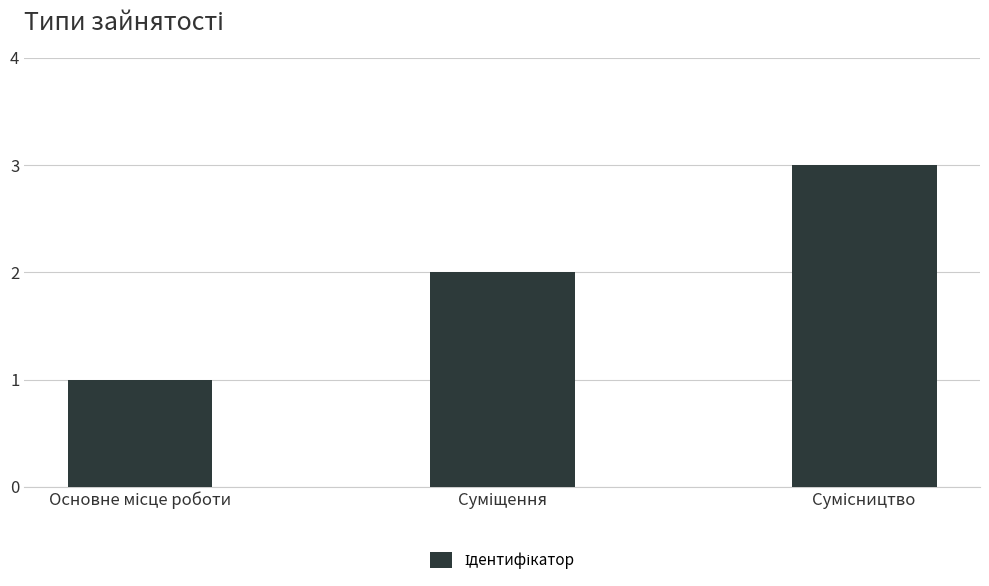

What is the greatest value displayed?

3